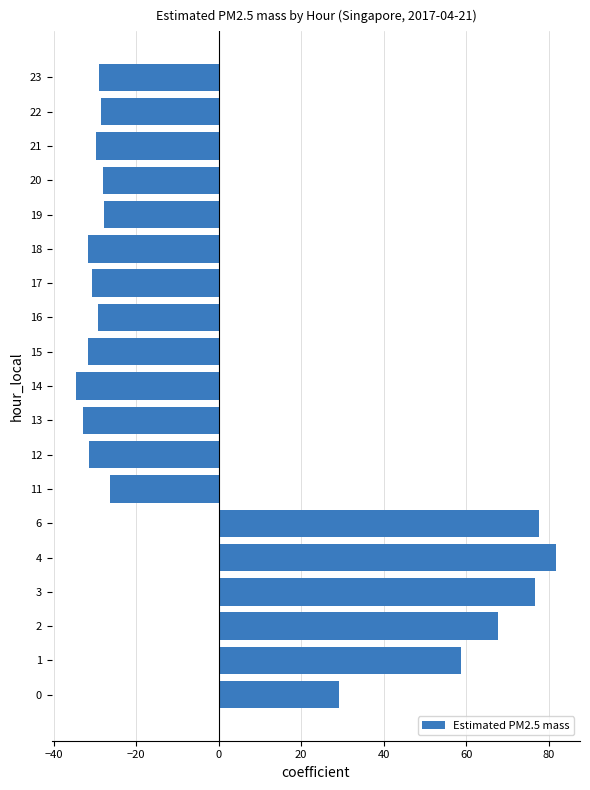

Does the chart contain stacked bars?

No